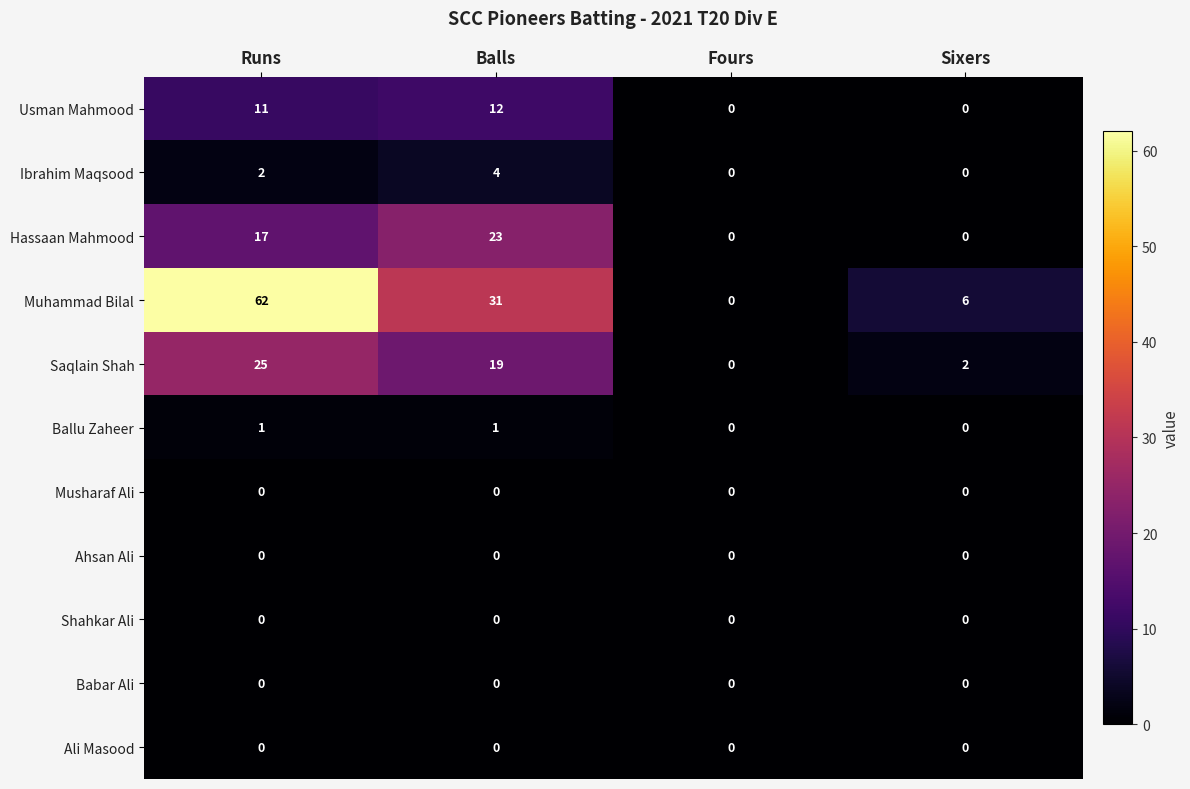

Which series has the widest spread of values?

Muhammad Bilal